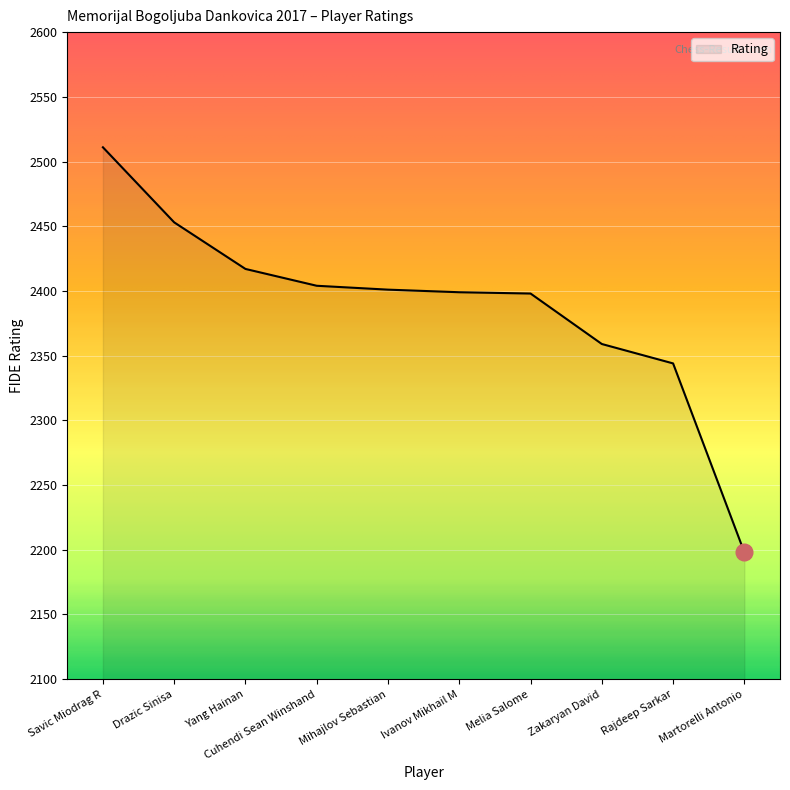

What is the ratio of the value at Drazic Sinisa to the value at Melia Salome?

1.0